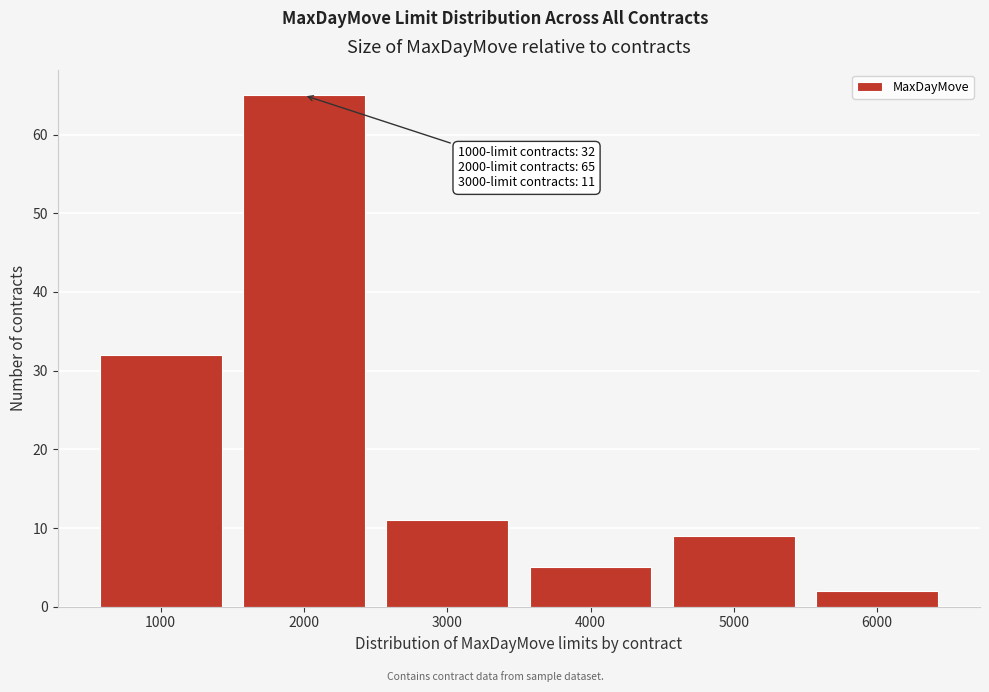

Reading left to right, transcribe all the data shown in this chart.

32	65	11	5	9	2